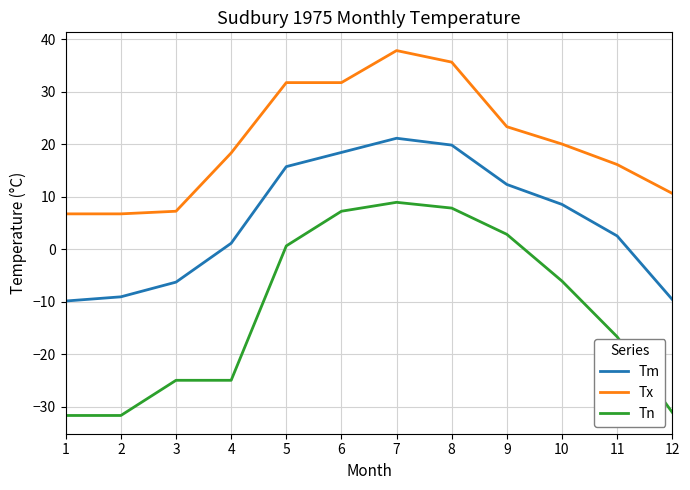

What are all the series names shown in the legend?

Tm, Tx, Tn